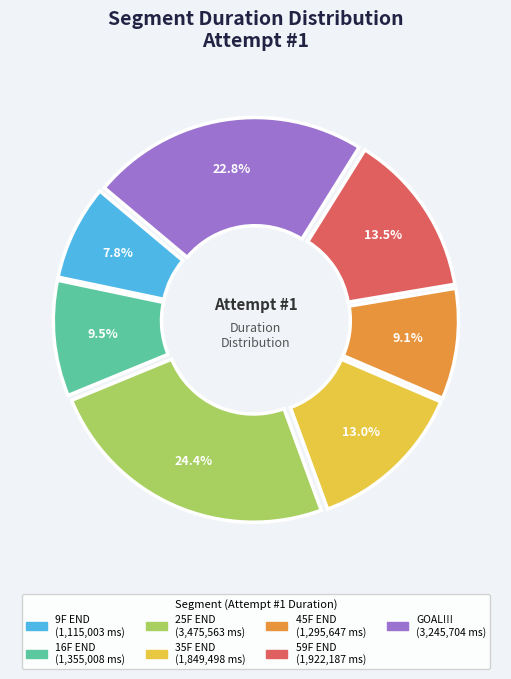

Between 35F END and 9F END, which is larger?

35F END